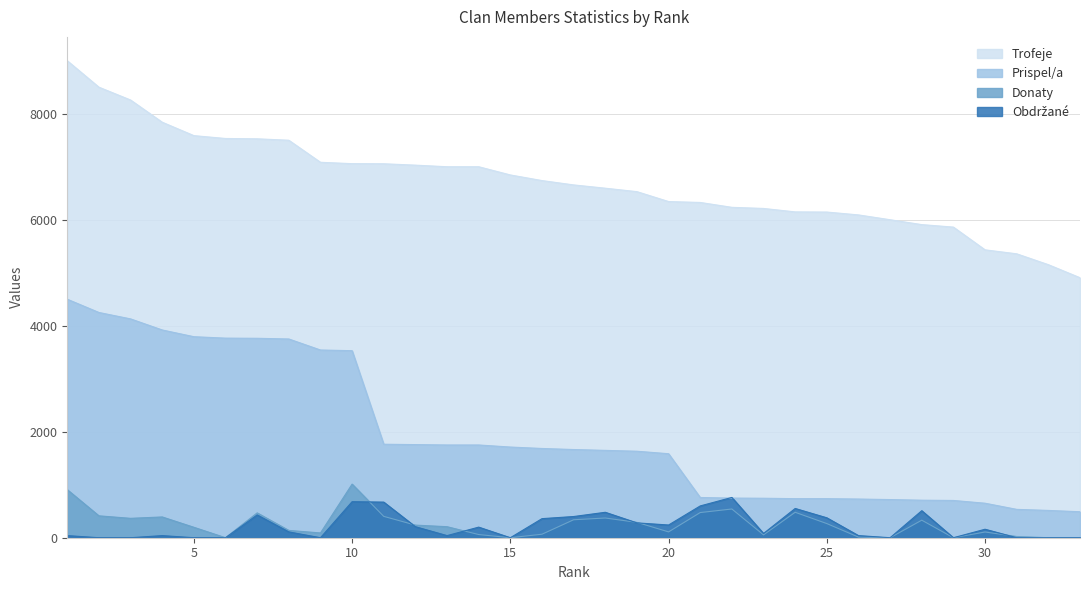

Is it true that Donaty equals 403 at 11?

True